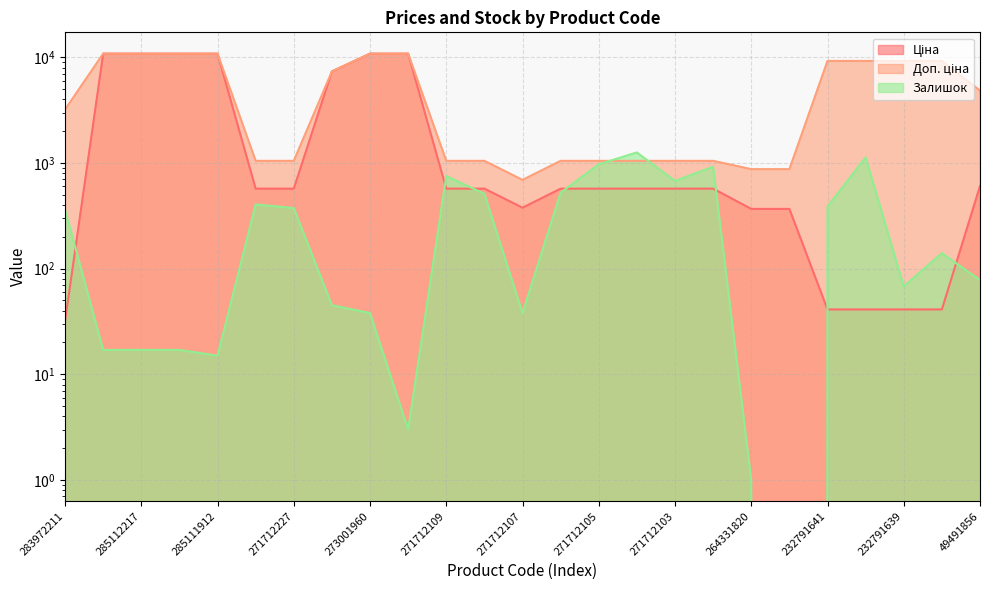

What are all the series names shown in the legend?

Ціна, Доп. ціна, Залишок